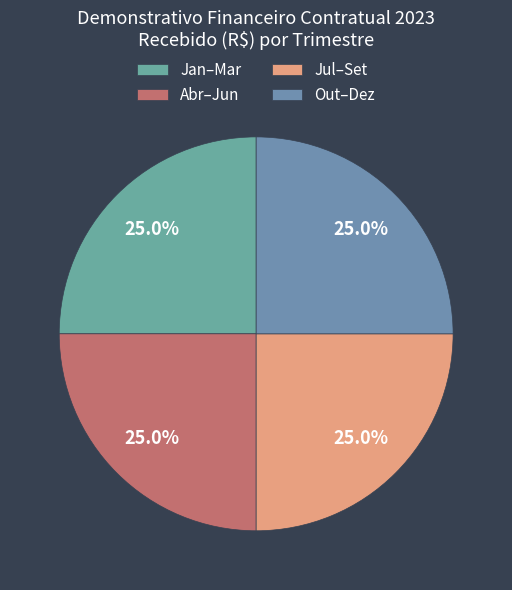

How many slices are in this pie chart?

4